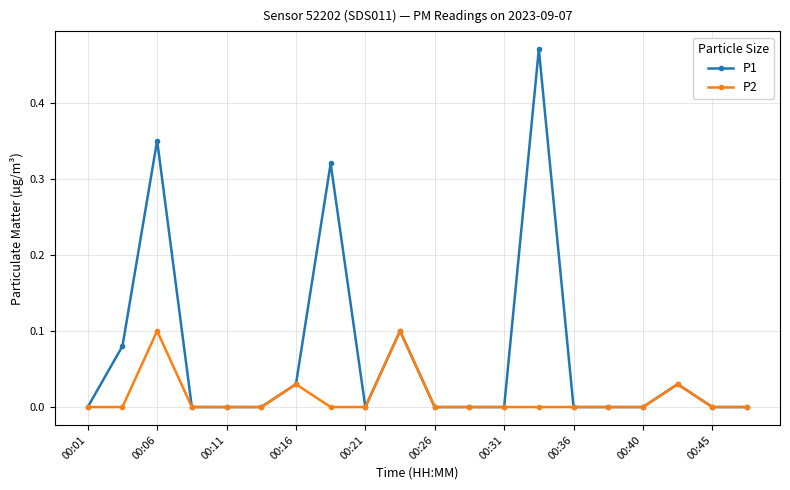

Rank the series by their average value, from highest to lowest.

P1, P2